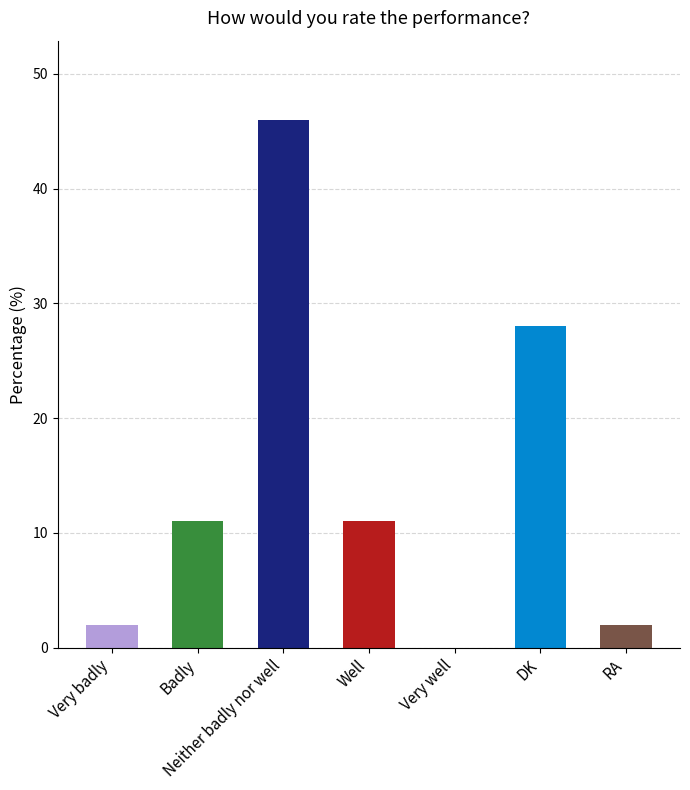

Count the number of data series in this chart.

1